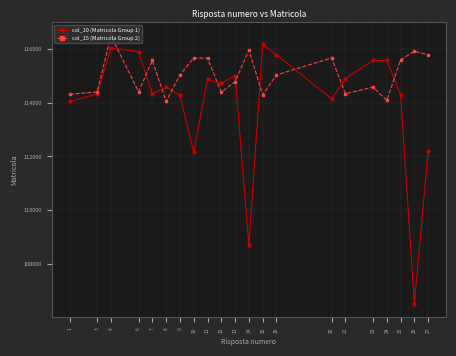

How many categories are shown in the chart?

21